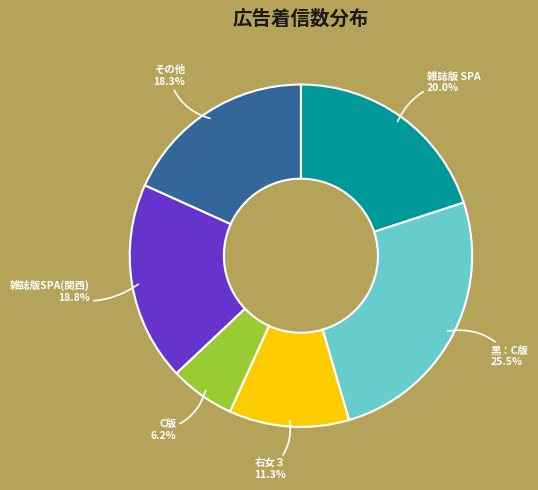

What is the ratio of the value at その他 to the value at 黒：C版?

0.7